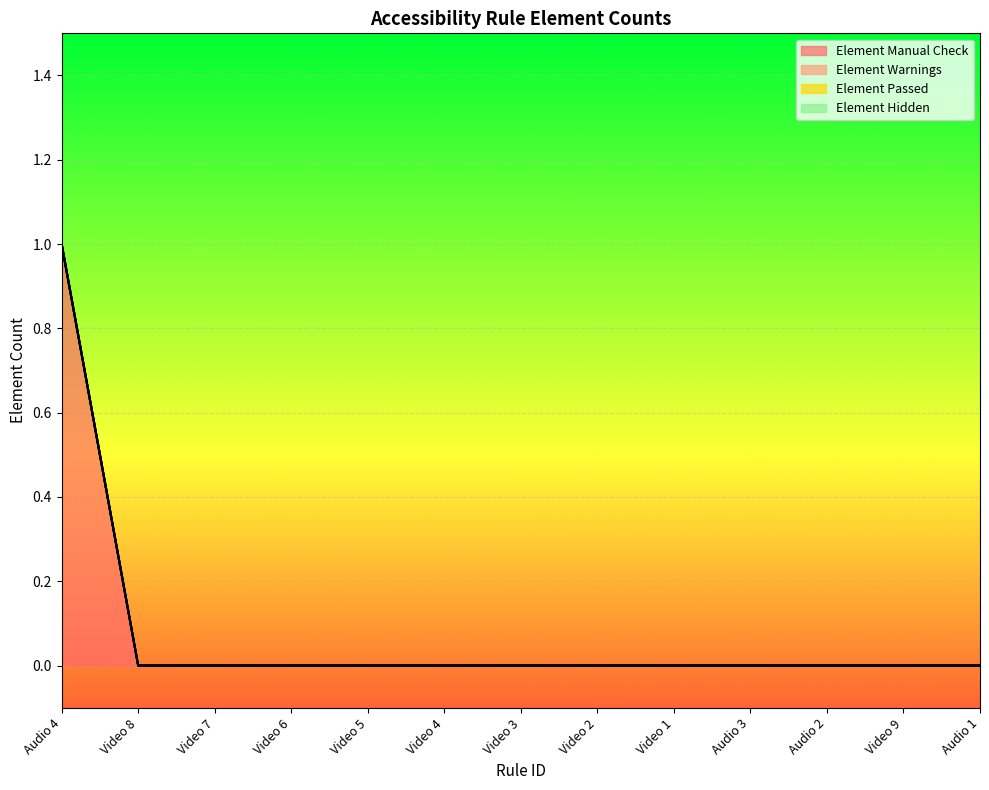

Which series has the widest spread of values?

Element Manual Check